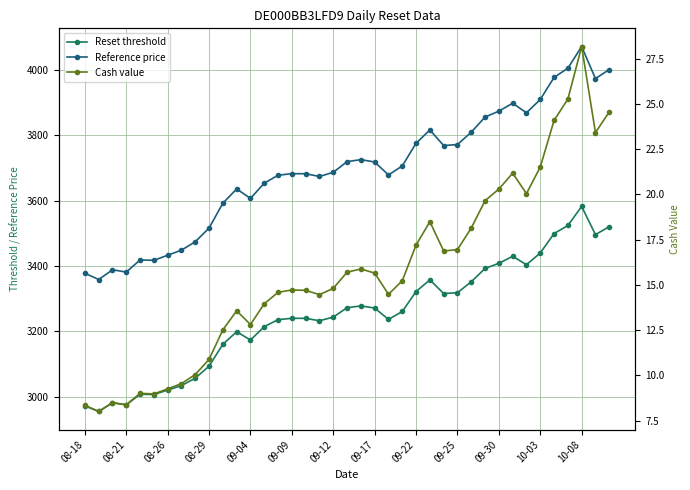

Reading left to right, what are all the values shown in this chart?

Reset threshold: 2972.6	2955.7	2981.9	2975.8	3008.3	3007.4	3021.0	3034.8	3057.4	3094.2	3161.1	3199.2	3173.9	3214.9	3236.1	3240.3	3240.2	3232.8	3244.0	3272.7	3278.1	3271.7	3236.9	3261.1	3322.1	3357.8	3315.9	3318.6	3351.9	3392.6	3408.4	3429.8	3403.9	3439.8	3499.1	3523.9	3582.0	3495.9	3520.4
Reference price: 3378.0	3358.7	3388.5	3381.6	3418.5	3417.5	3433.0	3448.6	3474.3	3516.1	3592.2	3635.5	3606.7	3653.3	3677.4	3682.2	3682.0	3673.6	3686.4	3719.0	3725.1	3717.8	3678.3	3705.8	3775.1	3815.7	3768.1	3771.1	3809.0	3855.2	3873.2	3897.5	3868.1	3908.9	3976.3	4004.4	4070.5	3972.6	4000.4
Cash value: 8.3	8.0	8.5	8.4	9.0	9.0	9.3	9.6	10.1	10.9	12.5	13.6	12.8	14.0	14.6	14.7	14.7	14.5	14.8	15.7	15.9	15.7	14.5	15.2	17.2	18.5	16.9	16.9	18.1	19.6	20.3	21.2	20.0	21.5	24.1	25.3	28.2	23.4	24.6